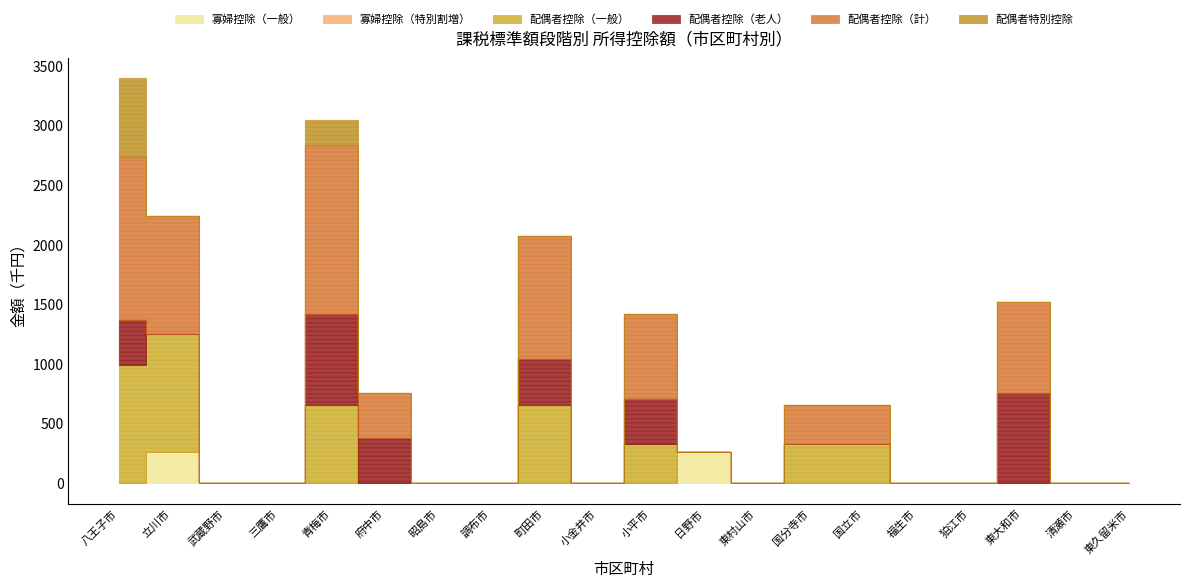

How many values in 配偶者控除（老人） are above zero?

6